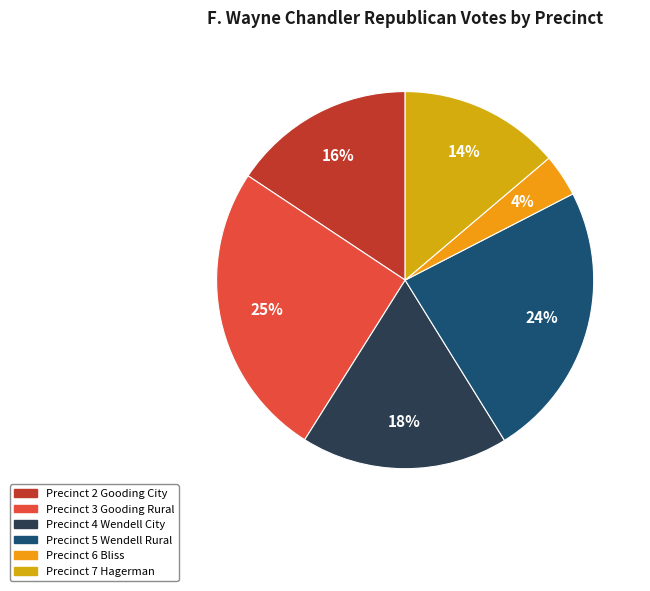

How many slices are in this pie chart?

6